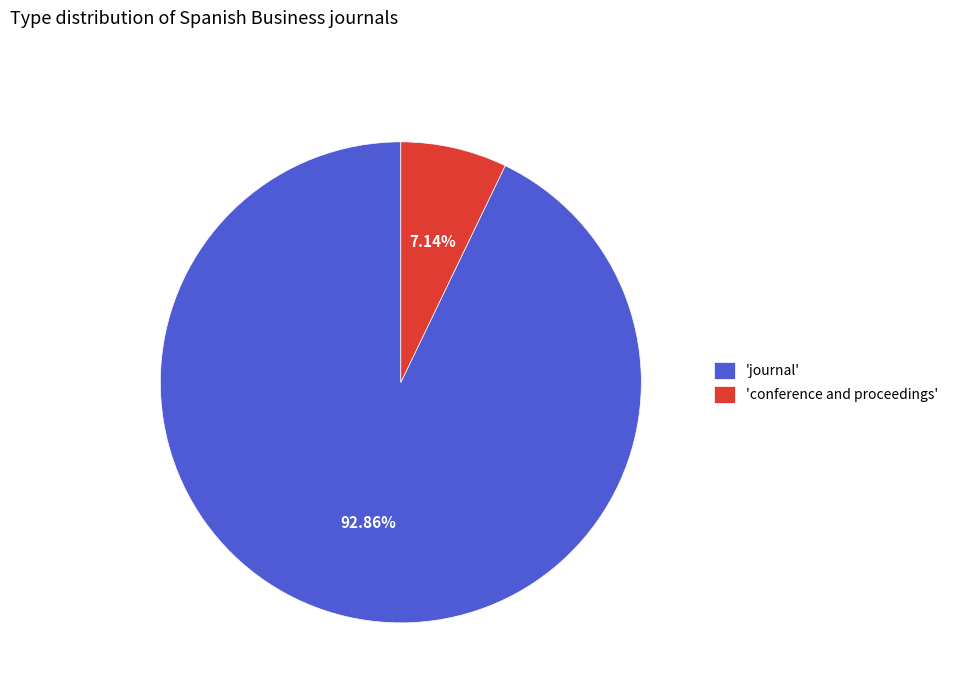

What is the smallest slice in the pie chart?

'conference and proceedings'